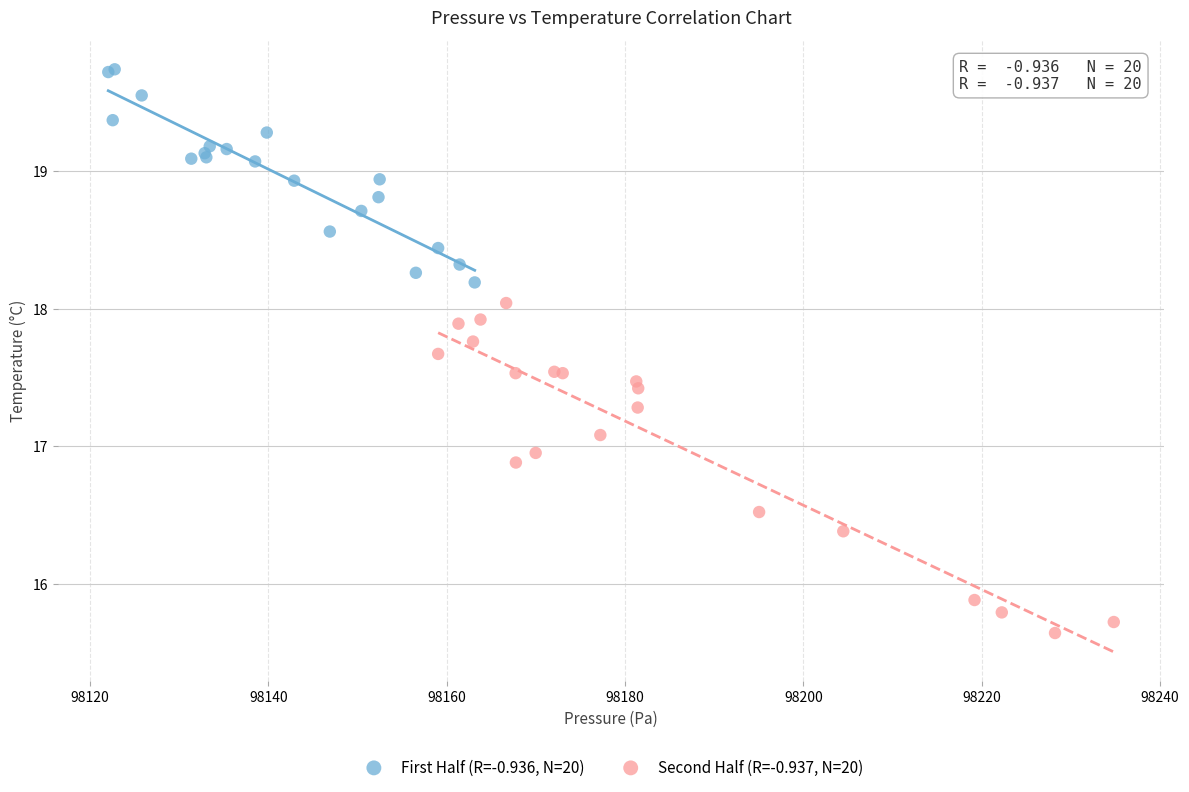

Which series reaches the maximum Y coordinate?

First Half (R=-0.936, N=20)